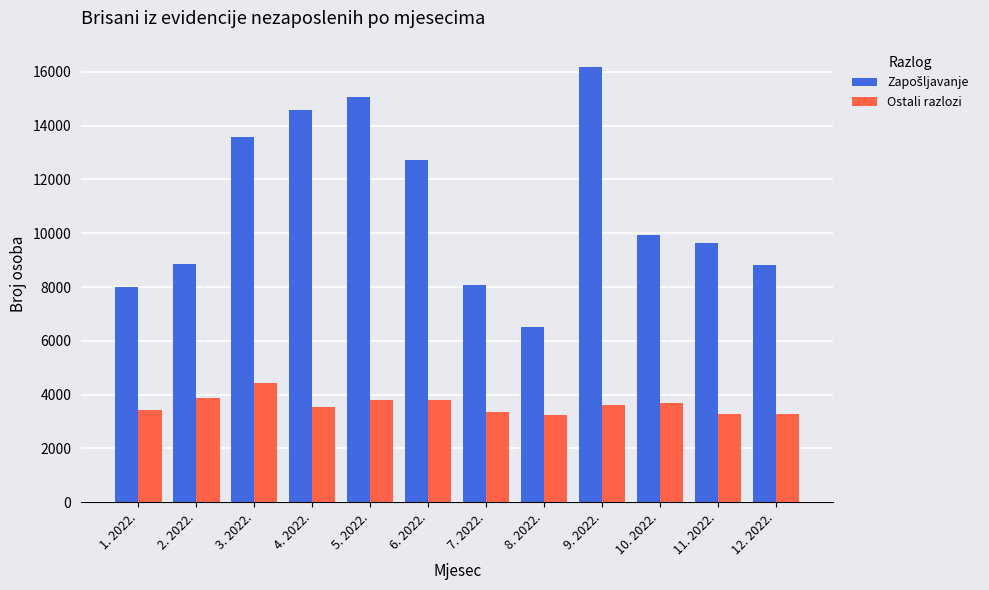

Does the chart contain any negative values?

No